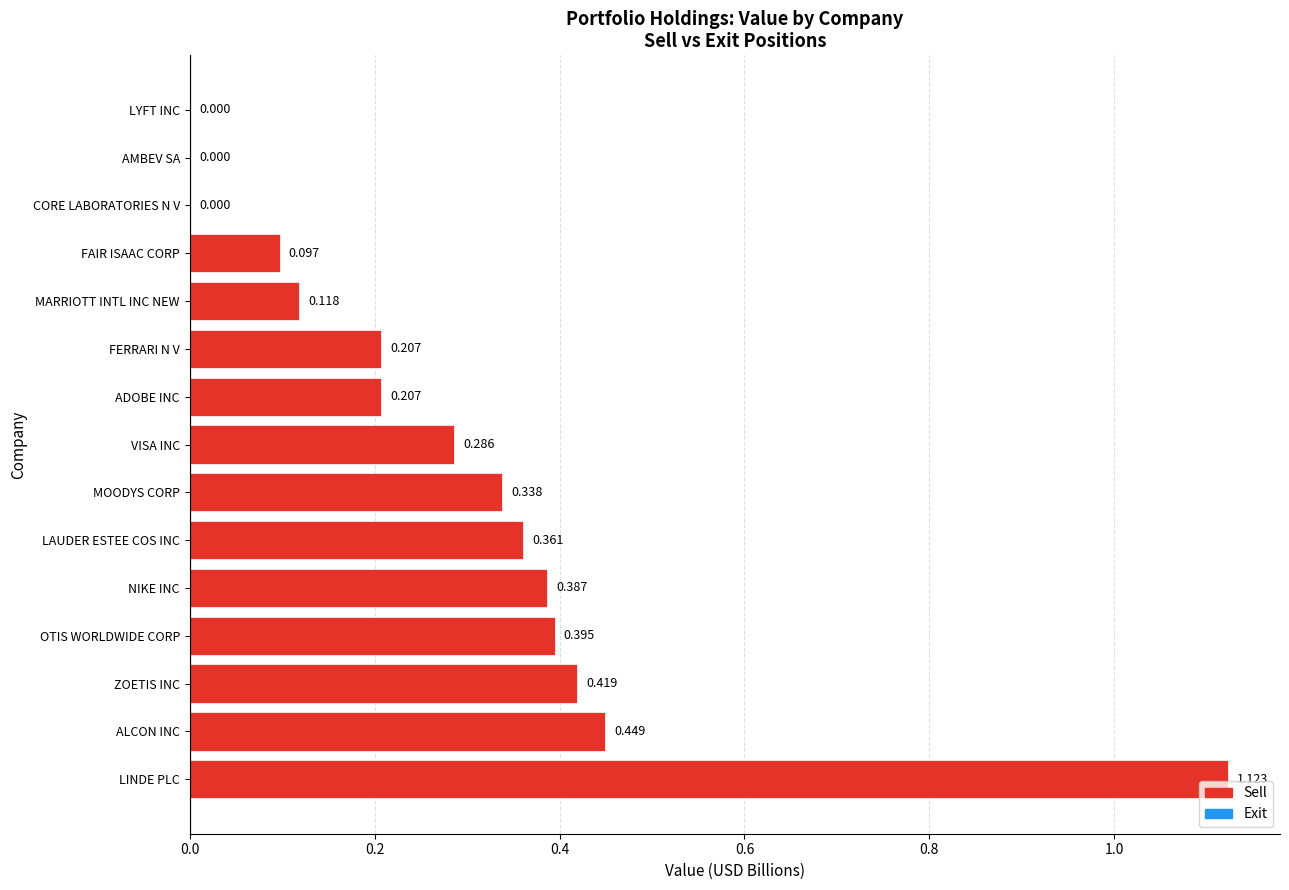

Which label corresponds to the largest value in the chart?

LINDE PLC